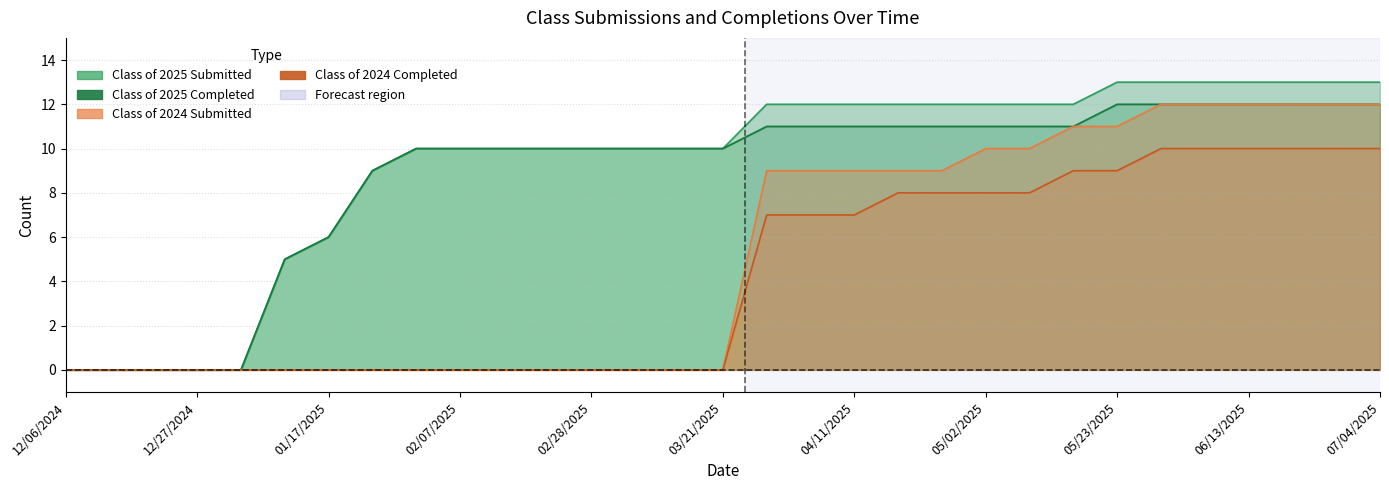

Which series has the widest spread of values?

Class of 2025 Submitted